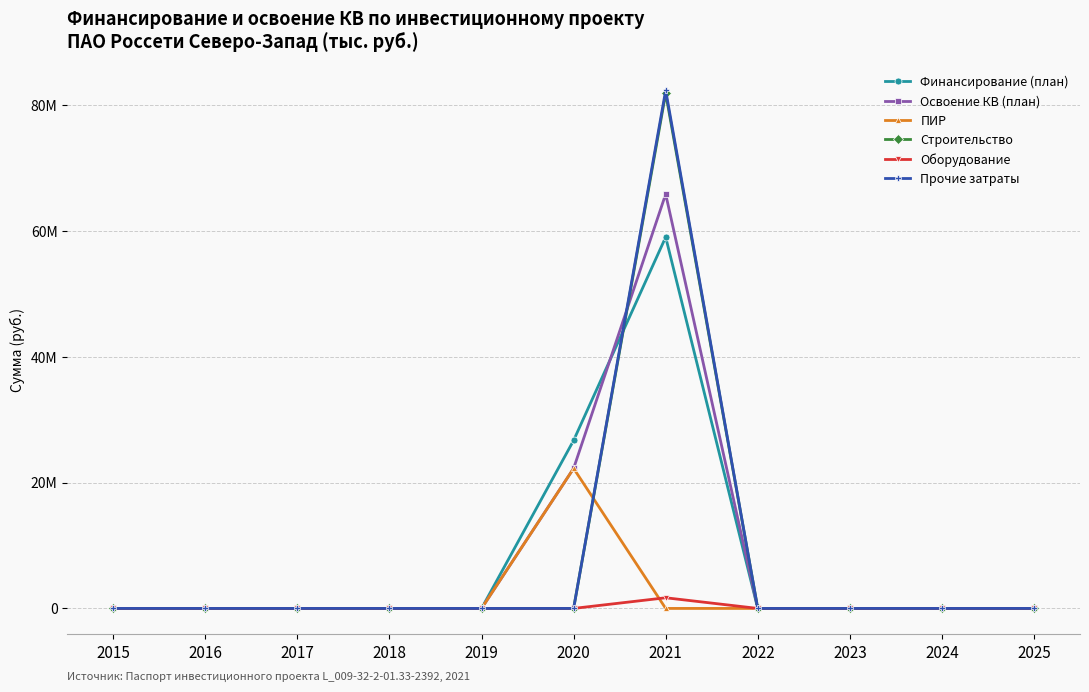

What is the greatest value displayed?

82301051